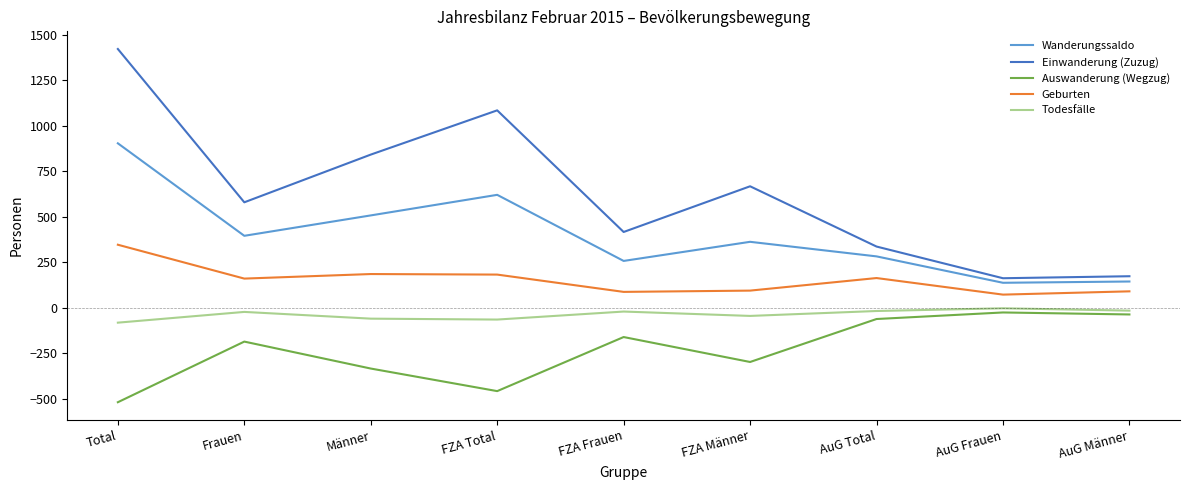

Where is the first local minimum for Geburten?

Frauen